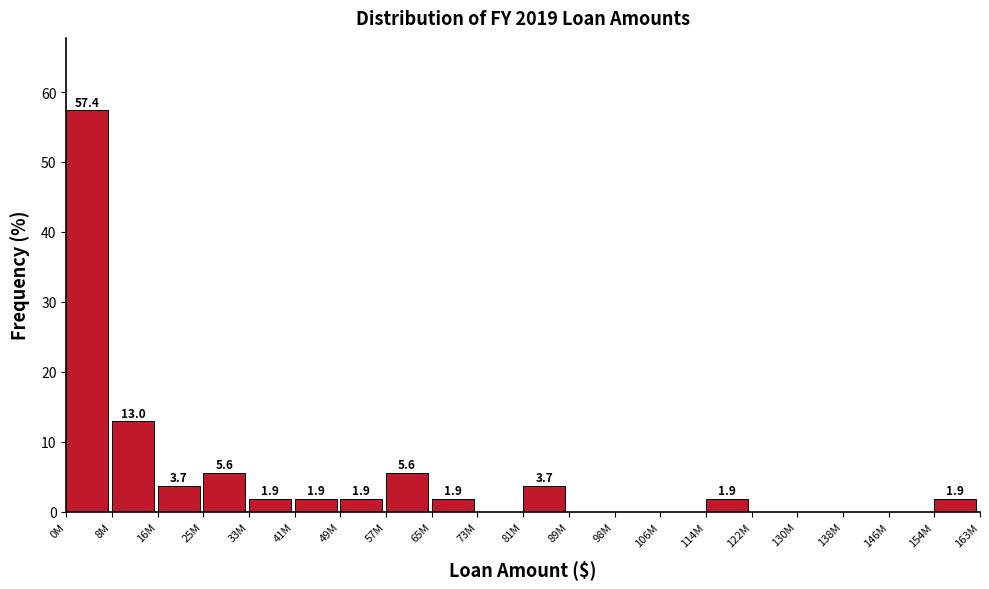

Reading left to right, extract all data points from this chart.

0M=57.4	8M=13.0	16M=3.7	25M=5.6	33M=1.9	41M=1.9	49M=1.9	57M=5.6	65M=1.9	73M=0.0	81M=3.7	89M=0.0	98M=0.0	106M=0.0	114M=1.9	122M=0.0	130M=0.0	138M=0.0	146M=0.0	154M=1.9